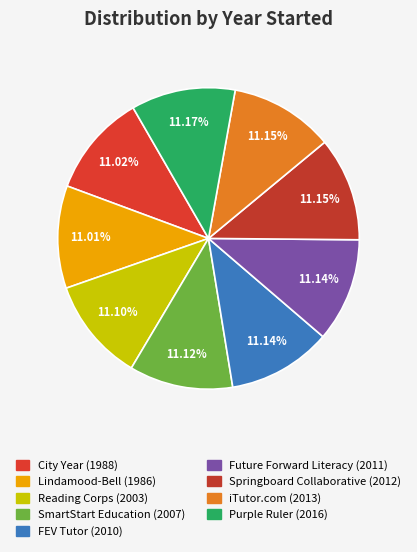

Which category has the biggest portion of the pie?

Purple Ruler